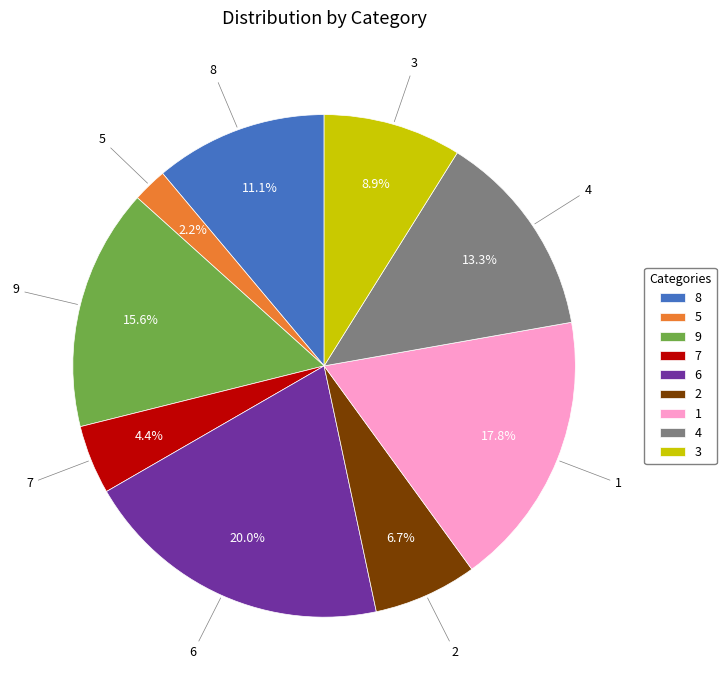

What is the largest slice in the pie chart?

6